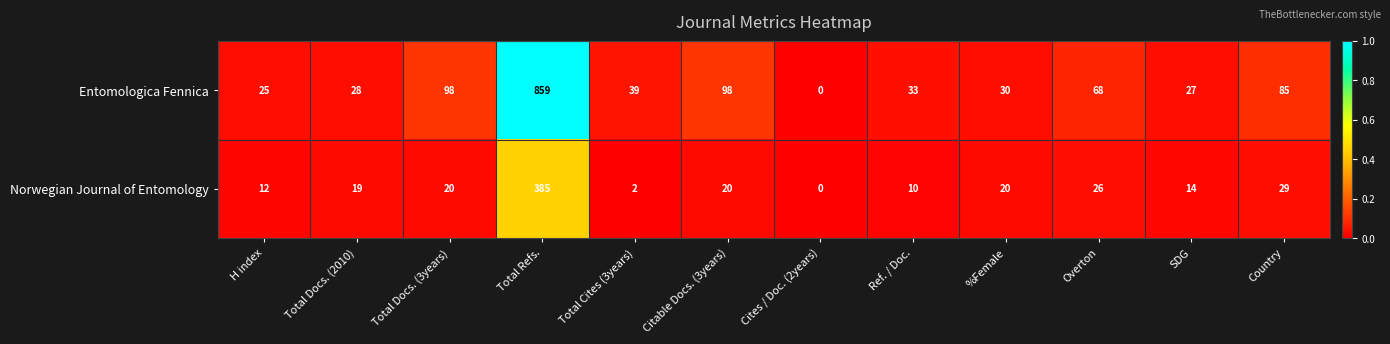

How many categories are shown in the chart?

12